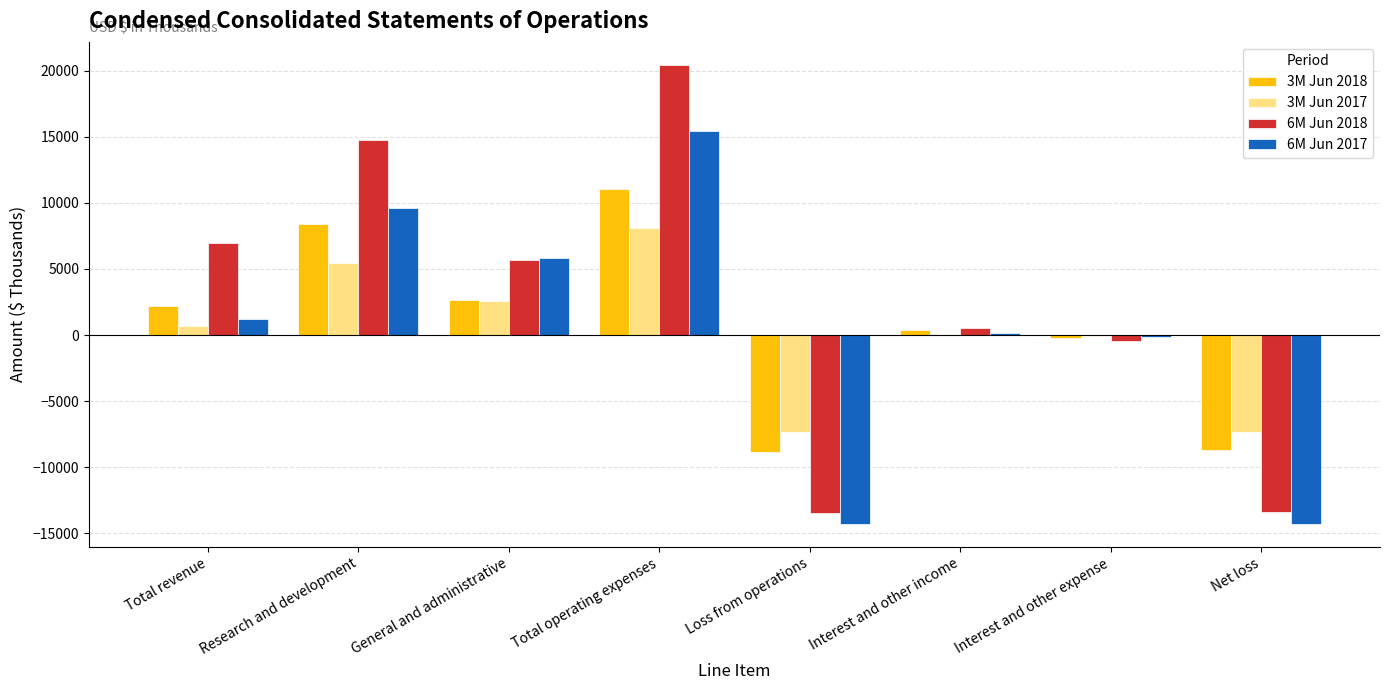

How many groups of bars are there?

8